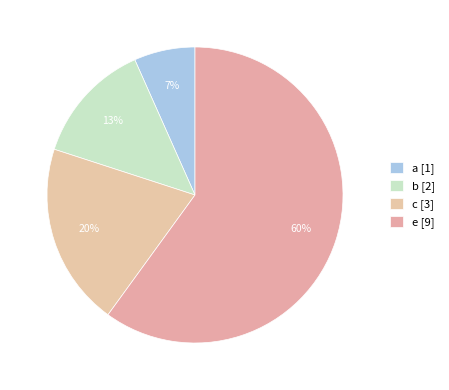

What percentage is NOT represented by e?

40.0%